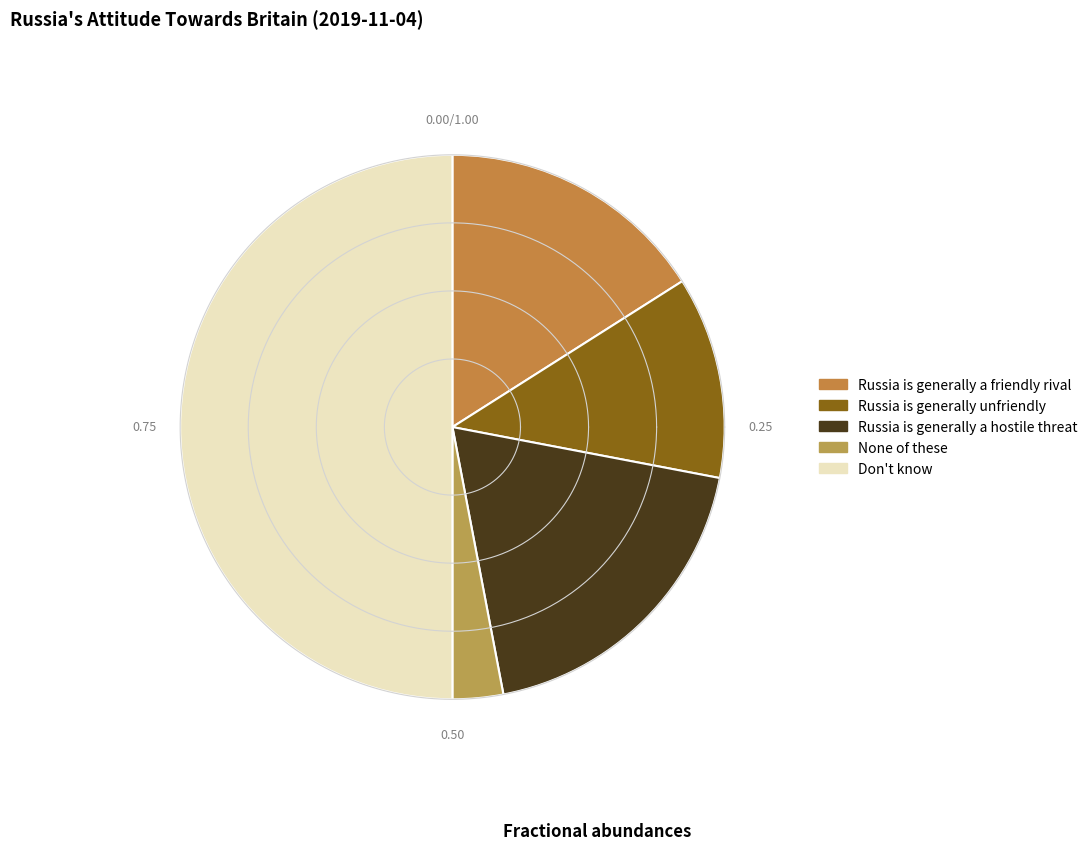

Is it true that Don't know is 65% of the pie?

False